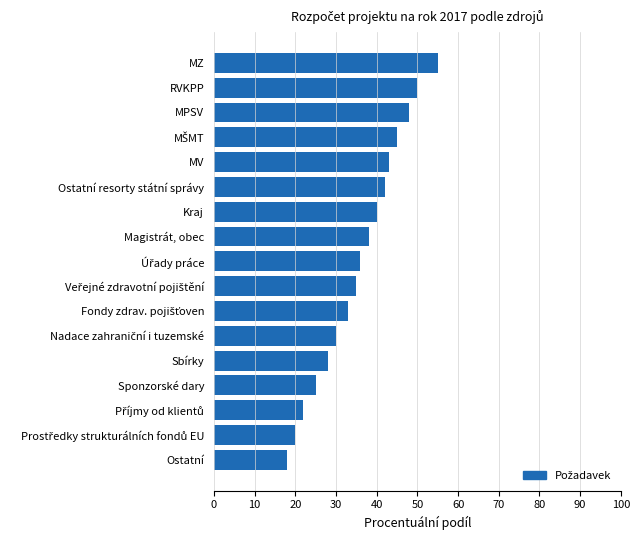

Reading top to bottom, list all the values displayed in this chart.

55	50	48	45	43	42	40	38	36	35	33	30	28	25	22	20	18